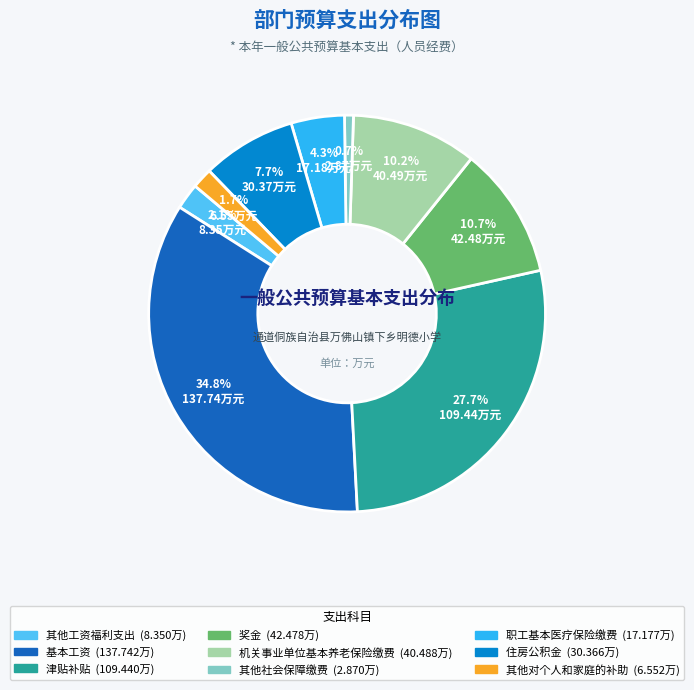

Which slice is the largest?

基本工资